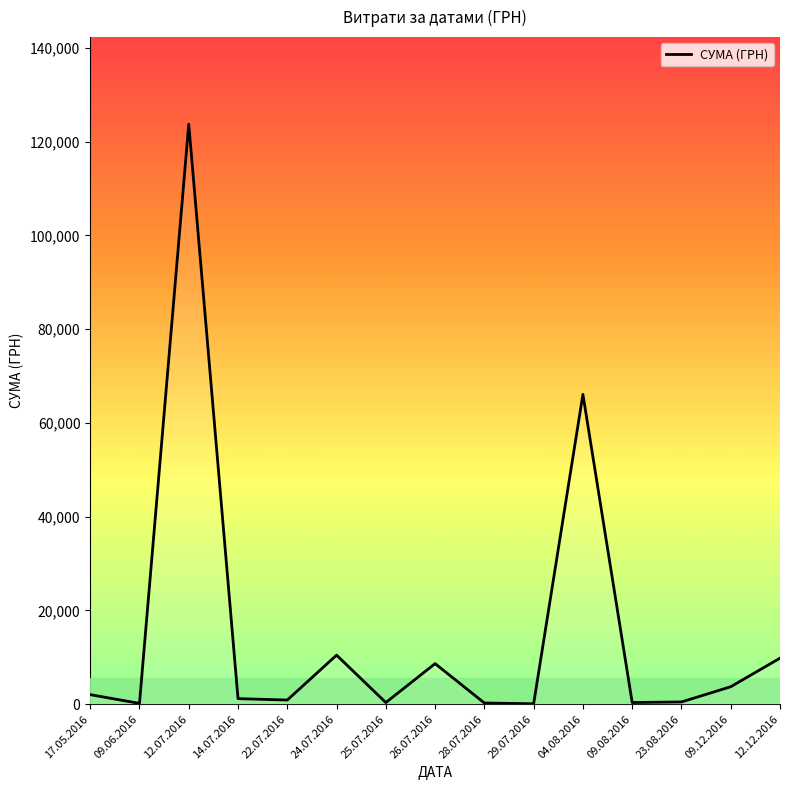

What is the difference between the maximum and minimum values?

123660.3